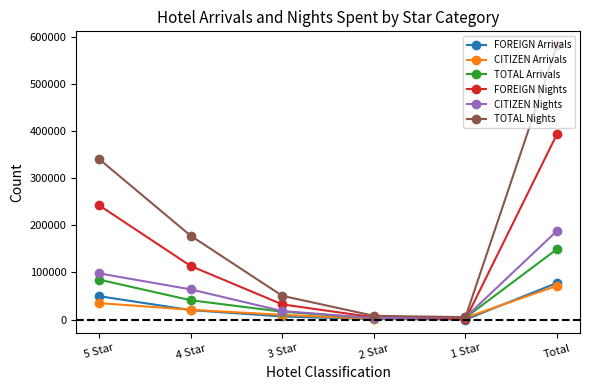

What is the greatest value displayed?

581937